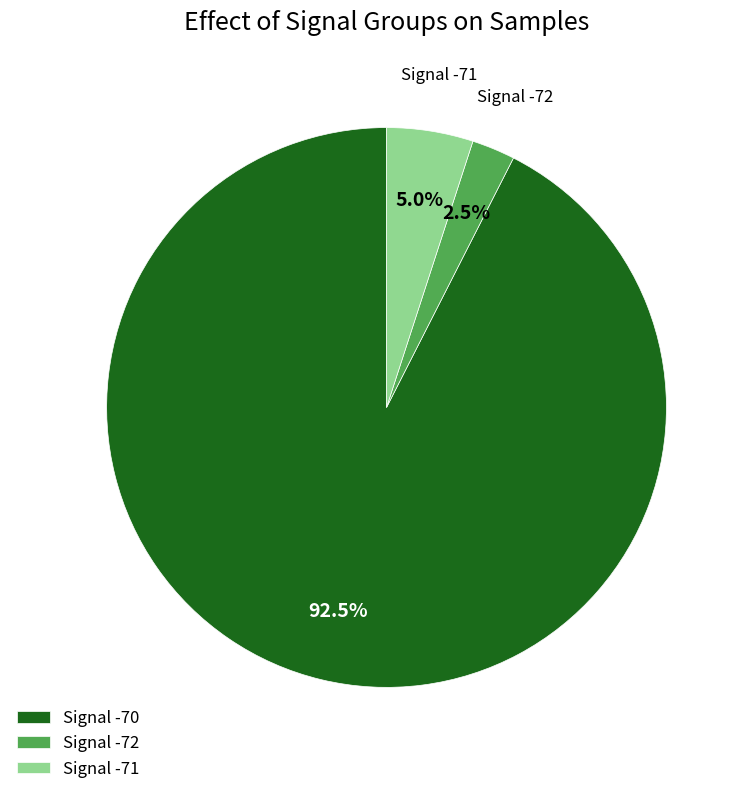

Between Signal -71 and Signal -72, which is larger?

Signal -71